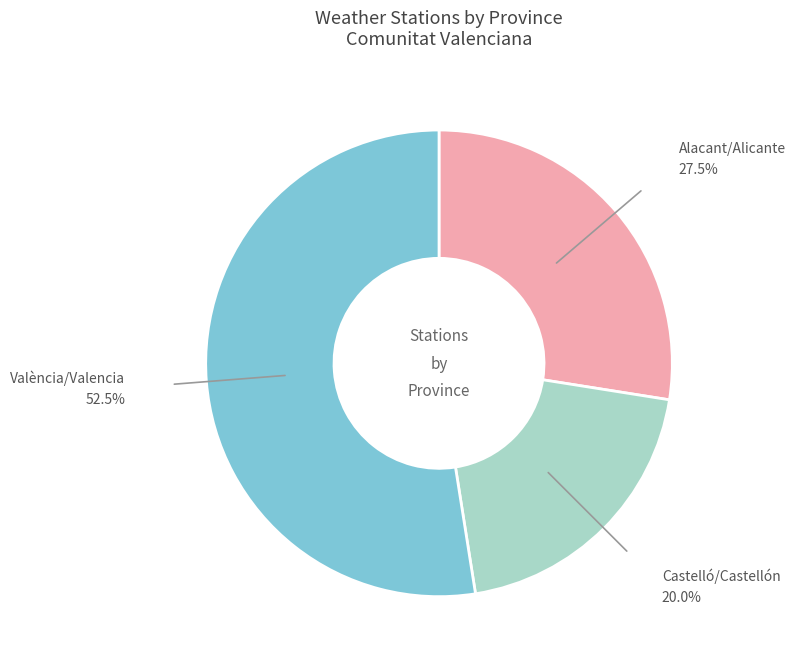

Does València/Valencia account for over 50% of the chart?

Yes